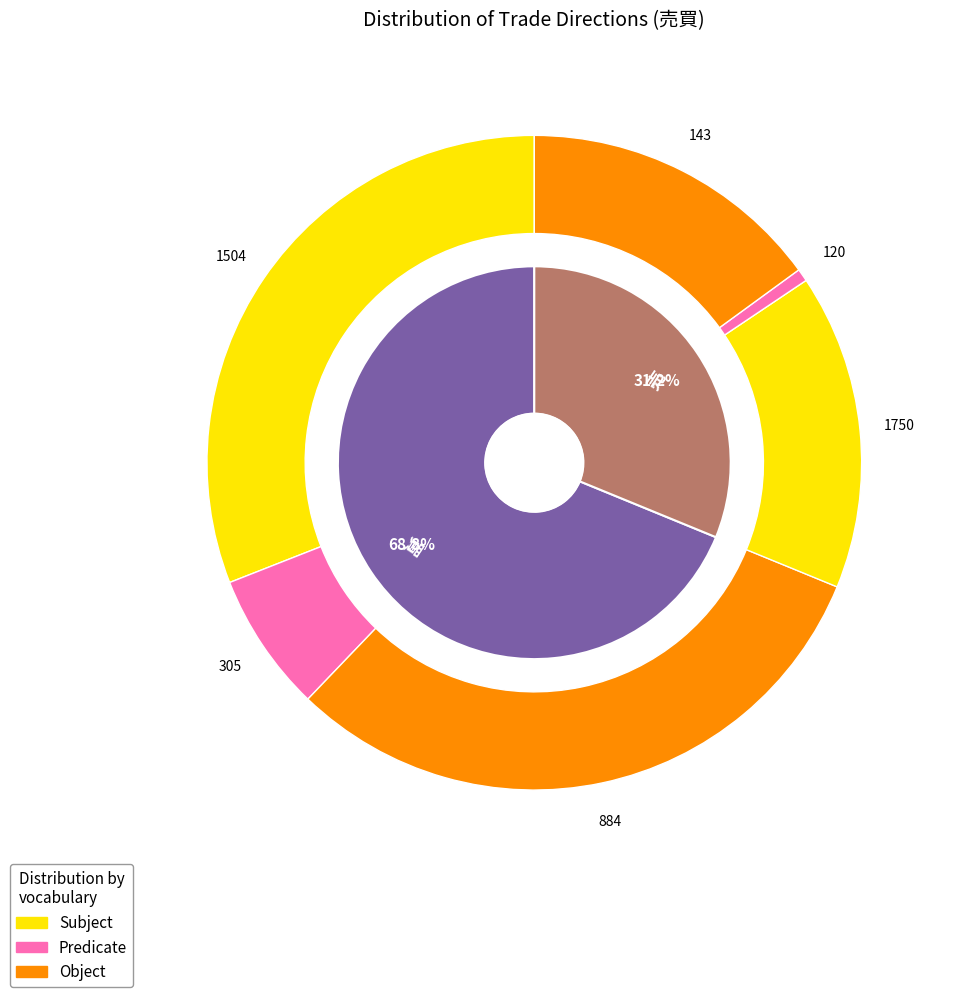

Which category accounts for the majority?

買